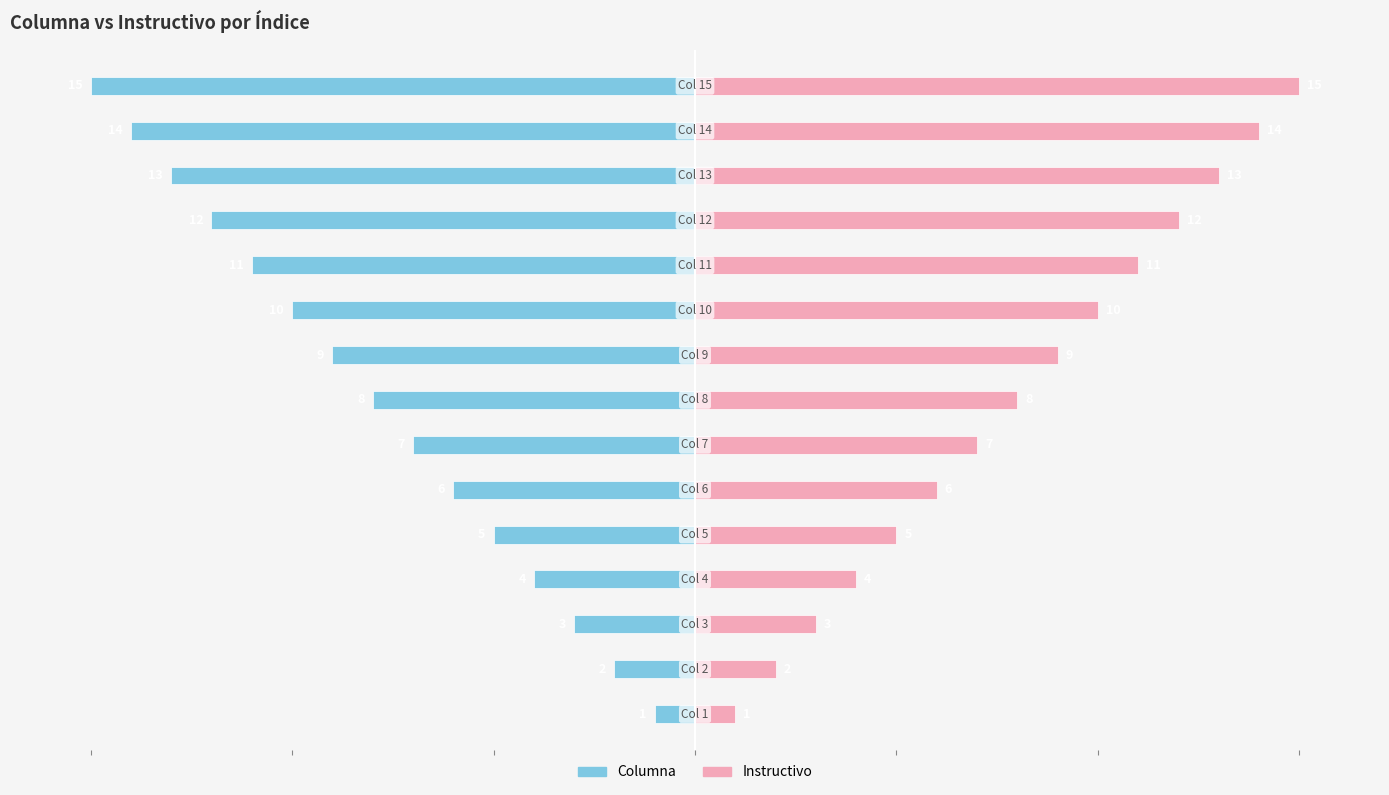

Which series has the largest range (max minus min)?

Columna